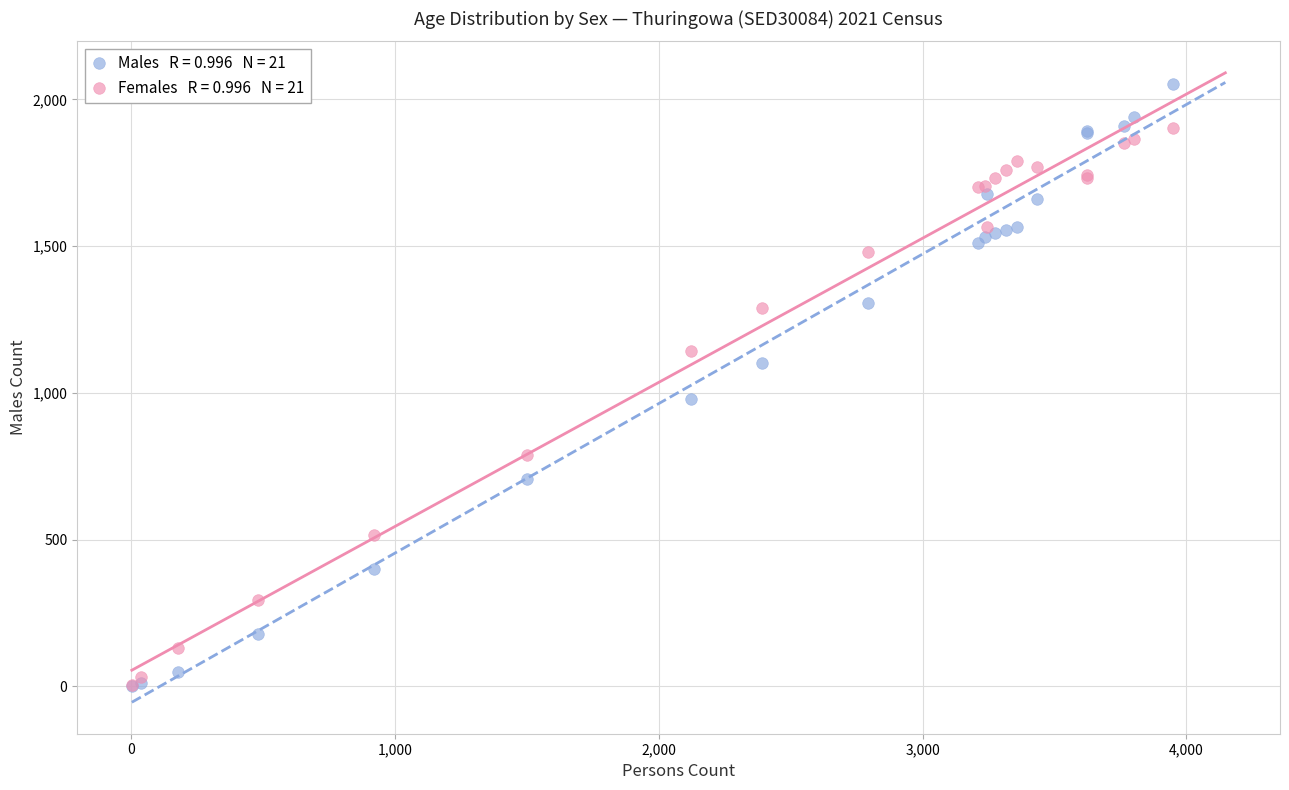

Across all series, what Y value is closest to 1025?

979